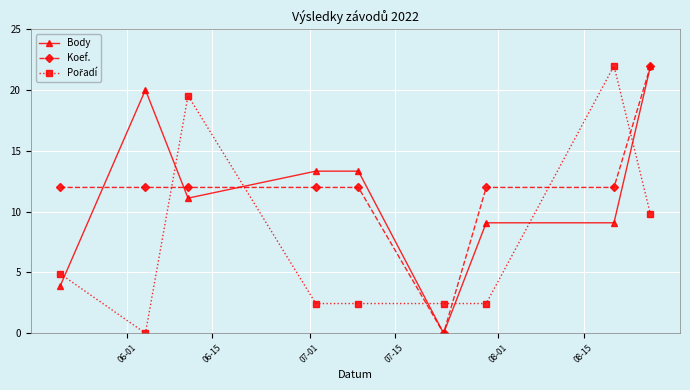

How many values in the Body series are below 11?

4